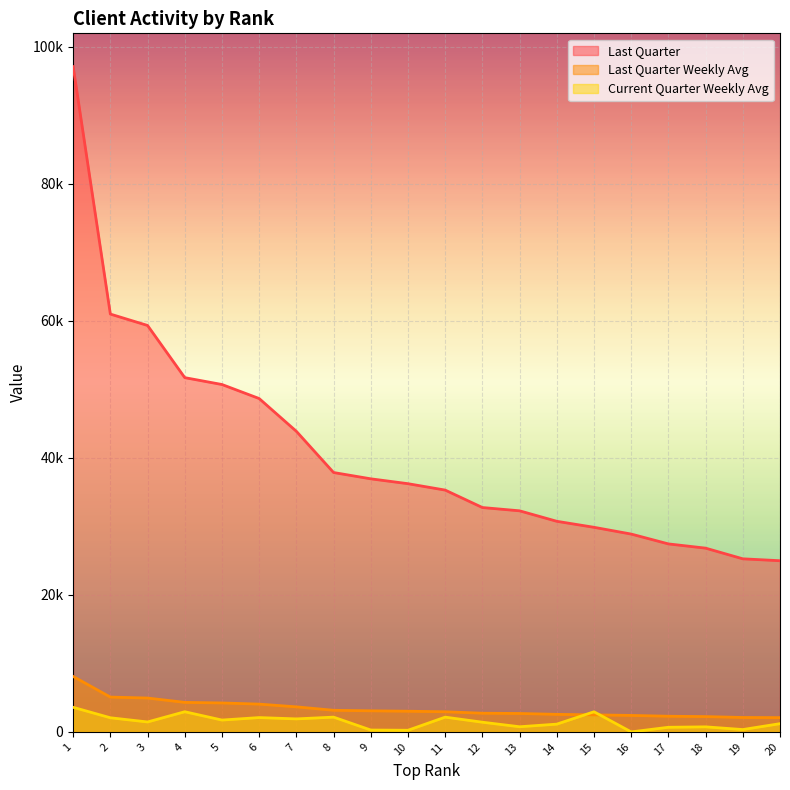

What is the difference between the second highest and minimum values in the Current Quarter Weekly Avg series?

2944.5